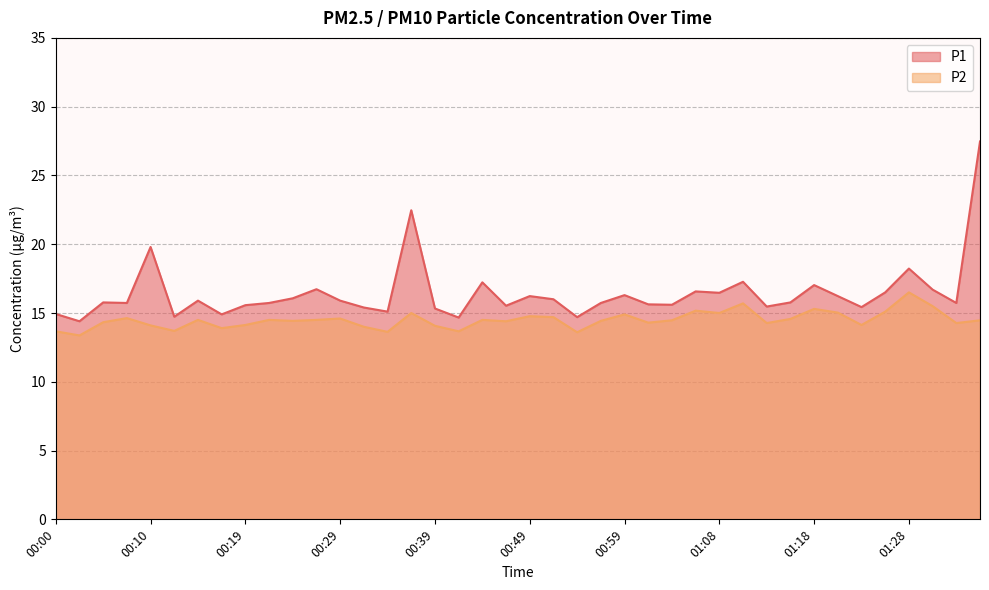

The value of P1 at 01:06 is 28.9. True or false?

False